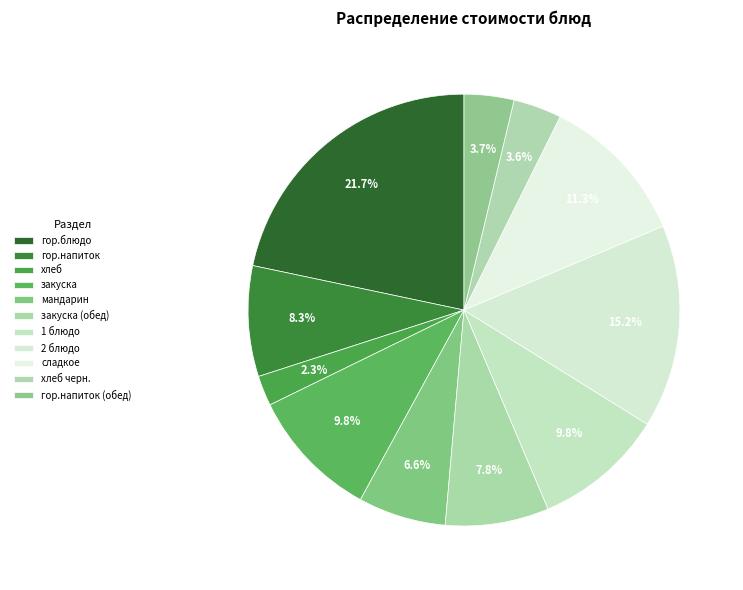

Between гор.напиток and 2 блюдо, which is larger?

2 блюдо